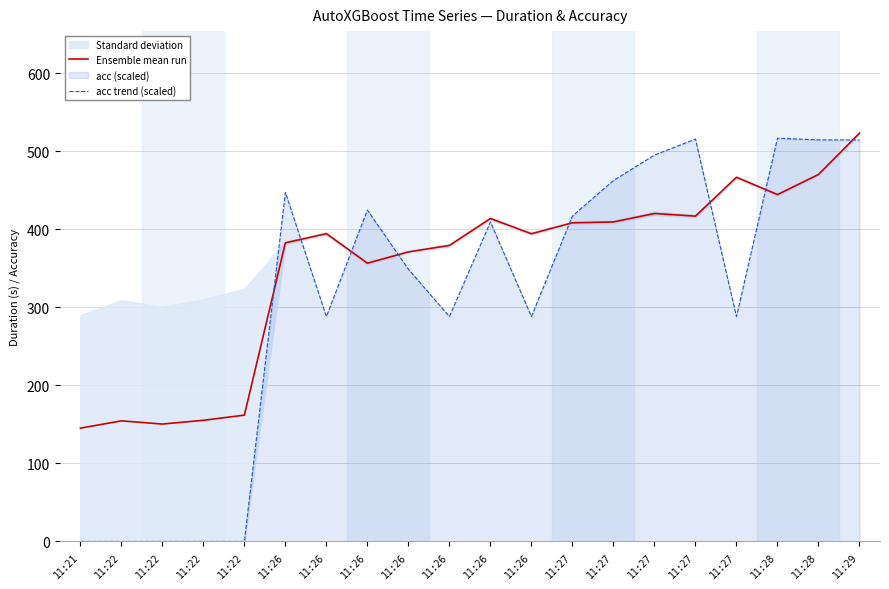

Is the value of Ensemble mean run at 11:26 greater than the value of acc trend (scaled) at 11:22?

Yes